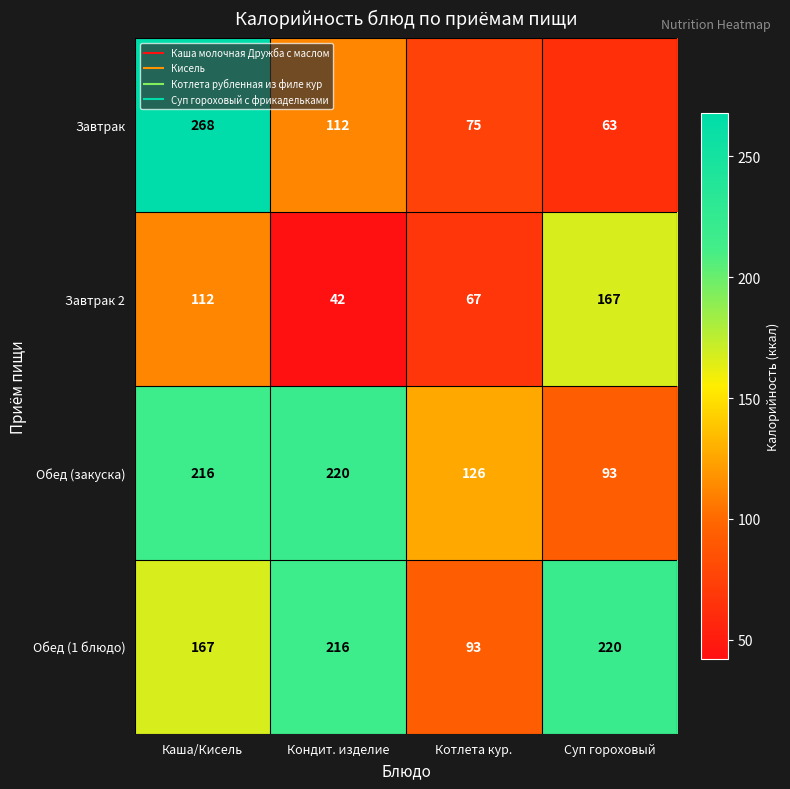

The value of Завтрак at Кондит. изделие is 112. True or false?

True